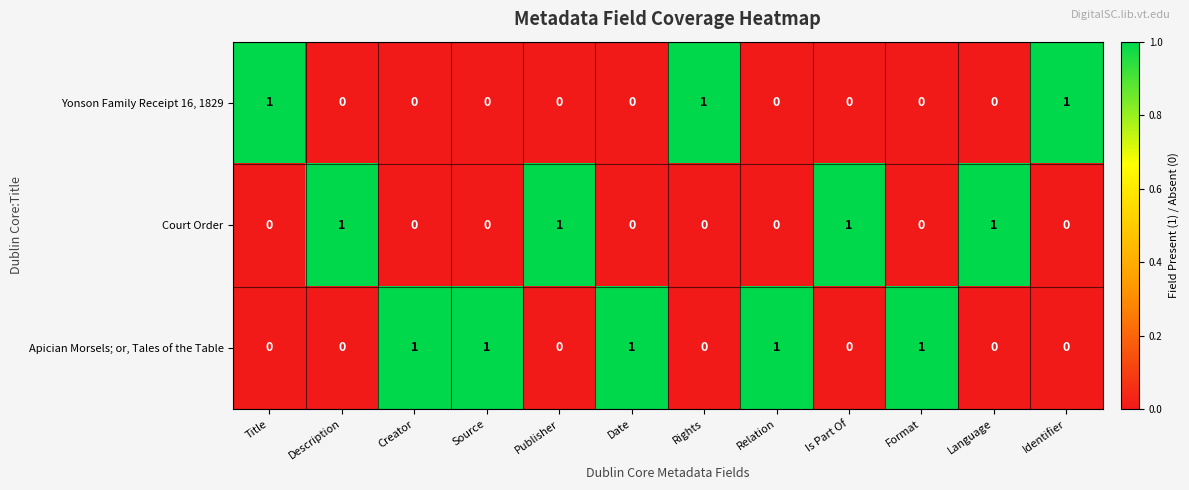

What is the sum of all Court Order values?

4